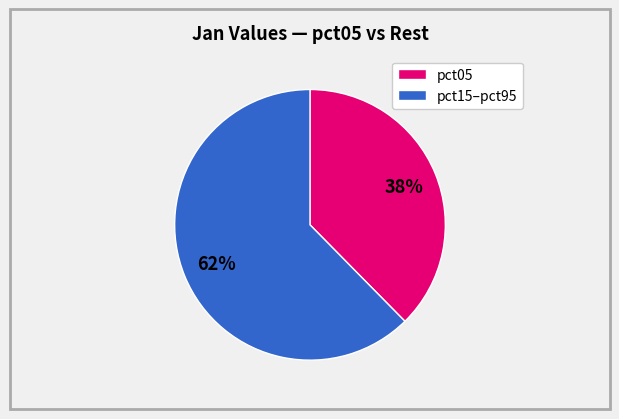

Combined, do pct05 and pct15–pct95 account for over 50%?

Yes